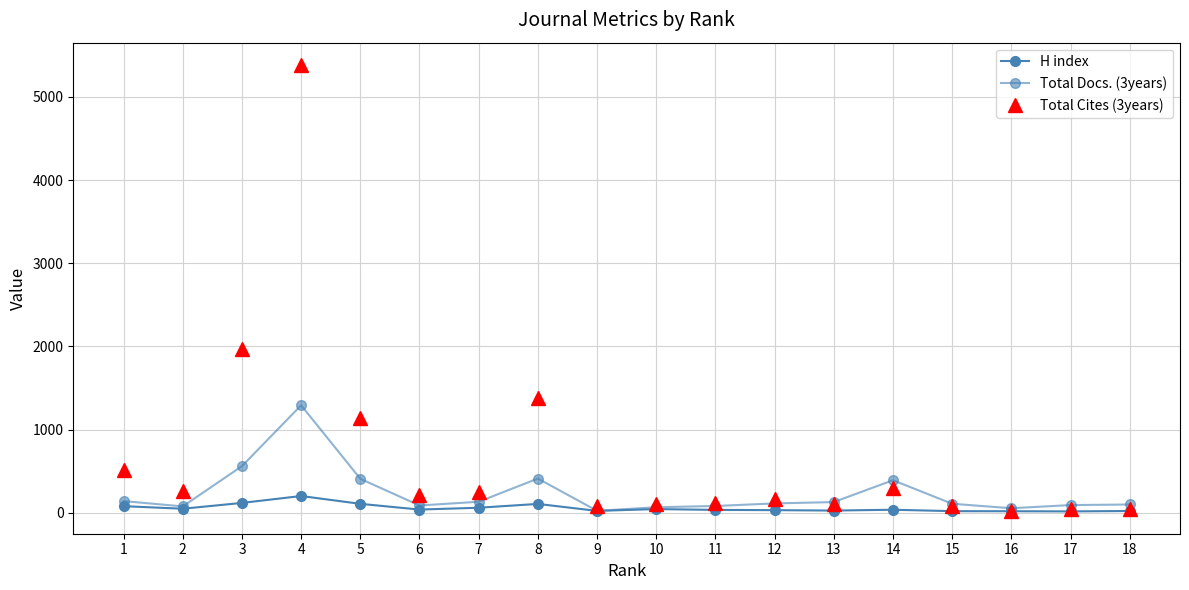

Between 8 and 4, which is larger?

4